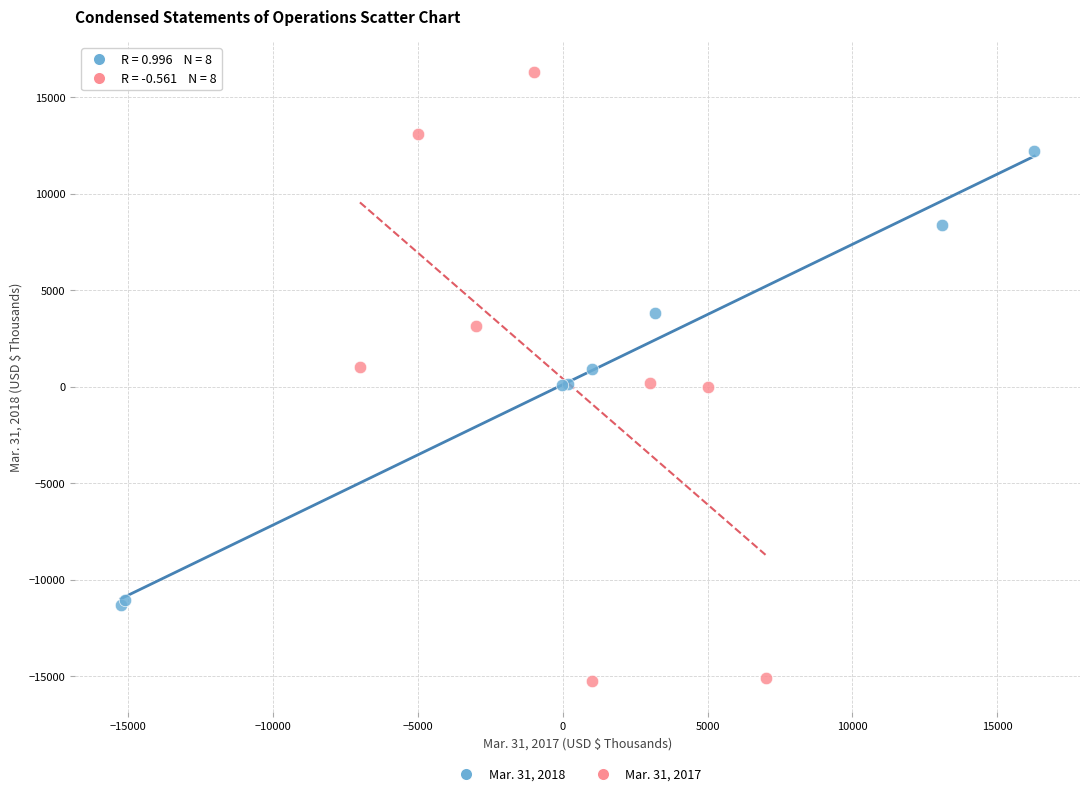

Which series reaches the maximum Y coordinate?

Mar. 31, 2017